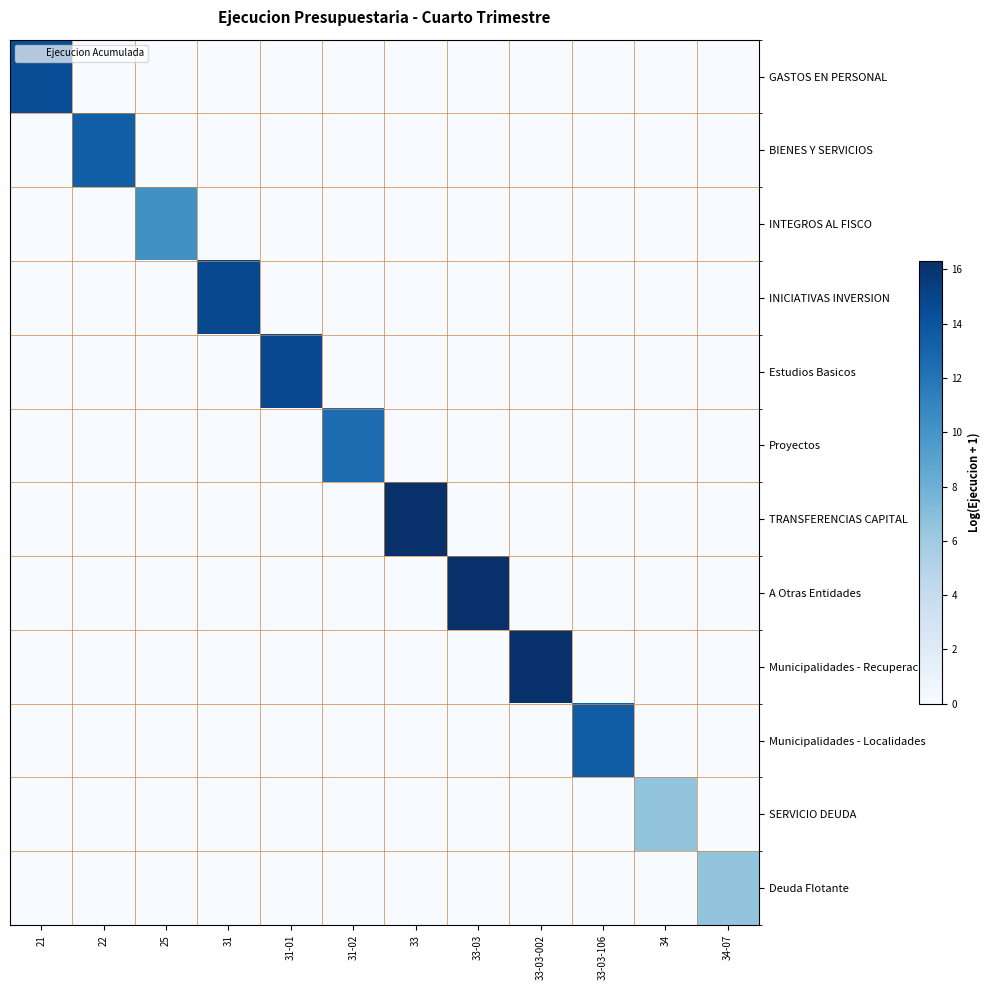

Reading left to right, list all the values displayed in this chart.

GASTOS EN PERSONAL: 21=14.4	22=0.0	25=0.0	31=0.0	31-01=0.0	31-02=0.0	33=0.0	33-03=0.0	33-03-002=0.0	33-03-106=0.0	34=0.0	34-07=0.0
BIENES Y SERVICIOS: 21=0.0	22=13.3	25=0.0	31=0.0	31-01=0.0	31-02=0.0	33=0.0	33-03=0.0	33-03-002=0.0	33-03-106=0.0	34=0.0	34-07=0.0
INTEGROS AL FISCO: 21=0.0	22=0.0	25=10.2	31=0.0	31-01=0.0	31-02=0.0	33=0.0	33-03=0.0	33-03-002=0.0	33-03-106=0.0	34=0.0	34-07=0.0
INICIATIVAS INVERSION: 21=0.0	22=0.0	25=0.0	31=14.8	31-01=0.0	31-02=0.0	33=0.0	33-03=0.0	33-03-002=0.0	33-03-106=0.0	34=0.0	34-07=0.0
Estudios Basicos: 21=0.0	22=0.0	25=0.0	31=0.0	31-01=14.7	31-02=0.0	33=0.0	33-03=0.0	33-03-002=0.0	33-03-106=0.0	34=0.0	34-07=0.0
Proyectos: 21=0.0	22=0.0	25=0.0	31=0.0	31-01=0.0	31-02=12.5	33=0.0	33-03=0.0	33-03-002=0.0	33-03-106=0.0	34=0.0	34-07=0.0
TRANSFERENCIAS CAPITAL: 21=0.0	22=0.0	25=0.0	31=0.0	31-01=0.0	31-02=0.0	33=16.3	33-03=0.0	33-03-002=0.0	33-03-106=0.0	34=0.0	34-07=0.0
A Otras Entidades: 21=0.0	22=0.0	25=0.0	31=0.0	31-01=0.0	31-02=0.0	33=0.0	33-03=16.3	33-03-002=0.0	33-03-106=0.0	34=0.0	34-07=0.0
Municipalidades - Recuperacion: 21=0.0	22=0.0	25=0.0	31=0.0	31-01=0.0	31-02=0.0	33=0.0	33-03=0.0	33-03-002=16.2	33-03-106=0.0	34=0.0	34-07=0.0
Municipalidades - Localidades: 21=0.0	22=0.0	25=0.0	31=0.0	31-01=0.0	31-02=0.0	33=0.0	33-03=0.0	33-03-002=0.0	33-03-106=13.5	34=0.0	34-07=0.0
SERVICIO DEUDA: 21=0.0	22=0.0	25=0.0	31=0.0	31-01=0.0	31-02=0.0	33=0.0	33-03=0.0	33-03-002=0.0	33-03-106=0.0	34=6.5	34-07=0.0
Deuda Flotante: 21=0.0	22=0.0	25=0.0	31=0.0	31-01=0.0	31-02=0.0	33=0.0	33-03=0.0	33-03-002=0.0	33-03-106=0.0	34=0.0	34-07=6.5